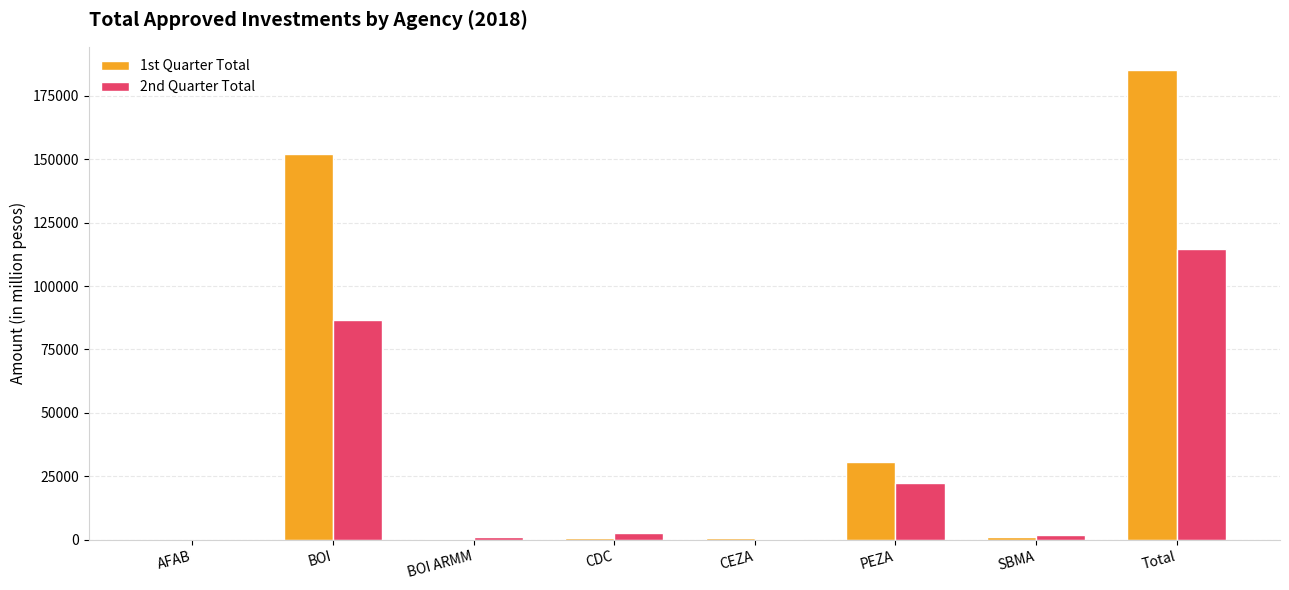

What are all the series names shown in the legend?

1st Quarter Total, 2nd Quarter Total